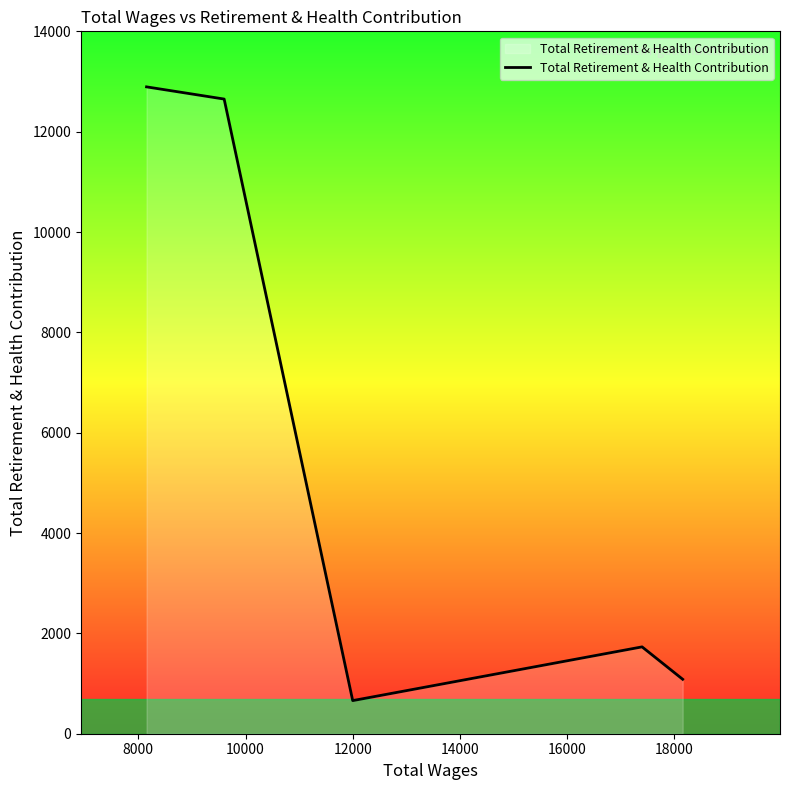

True or false: there are more than 0 points higher than both neighbors.

True